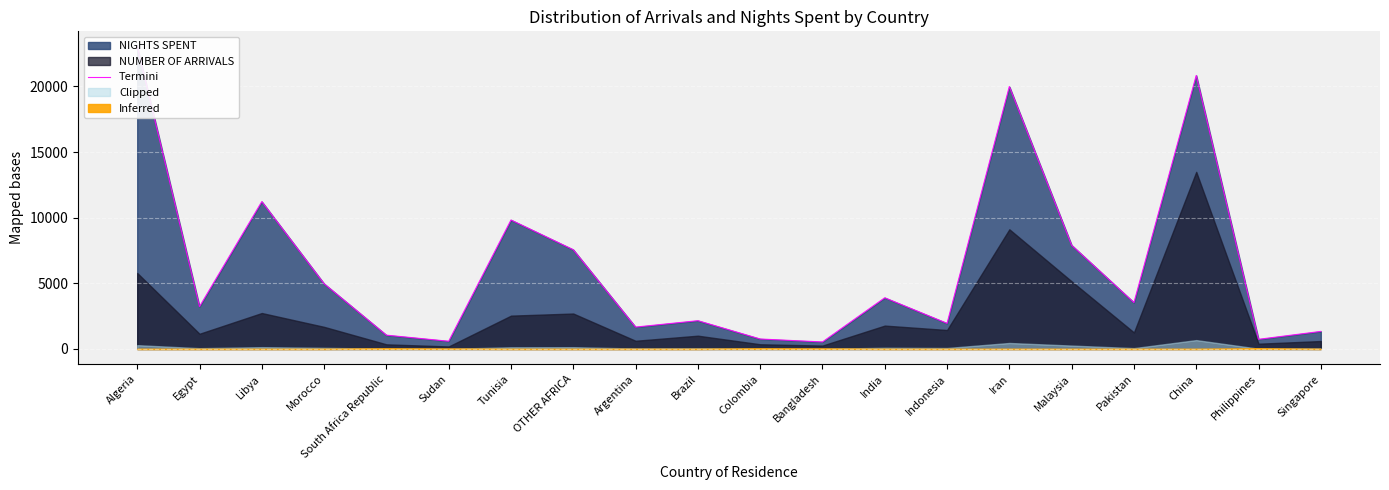

Reading left to right, extract all data points from this chart.

23045	3227	11224	4967	1051	587	9824	7559	1666	2154	759	534	3899	1950	19993	7901	3532	20836	734	1337